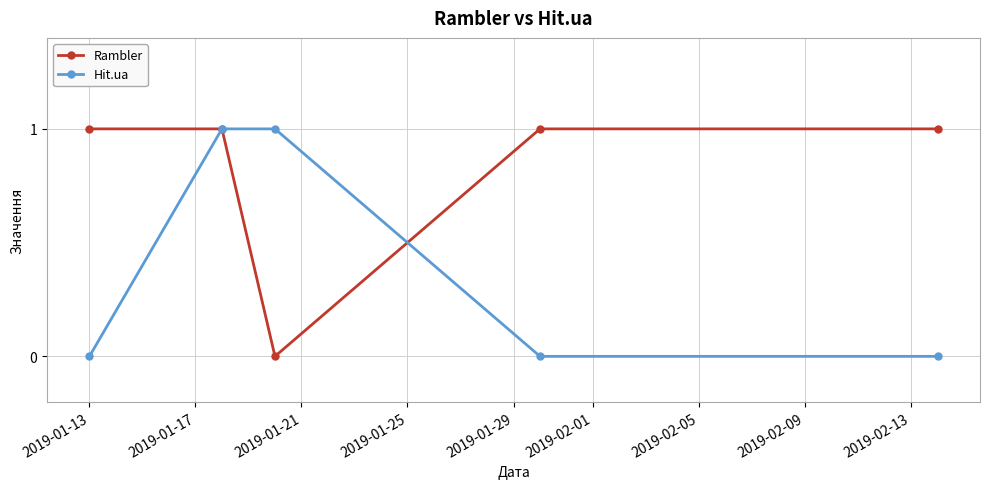

What is the sum of all Rambler values?

4